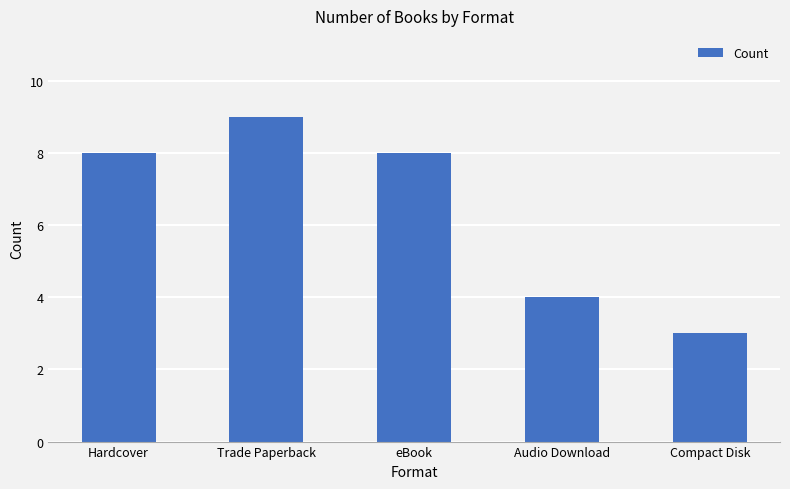

Approximately how many times larger is the value at eBook compared to Hardcover?

1.0